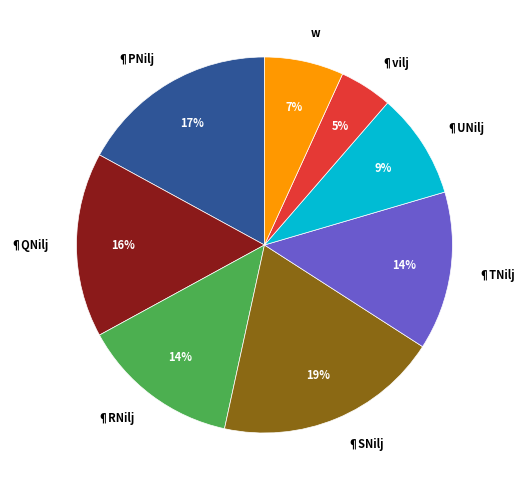

To the nearest percent, what is the difference between the w and ¶SNilj slice percentages?

12%